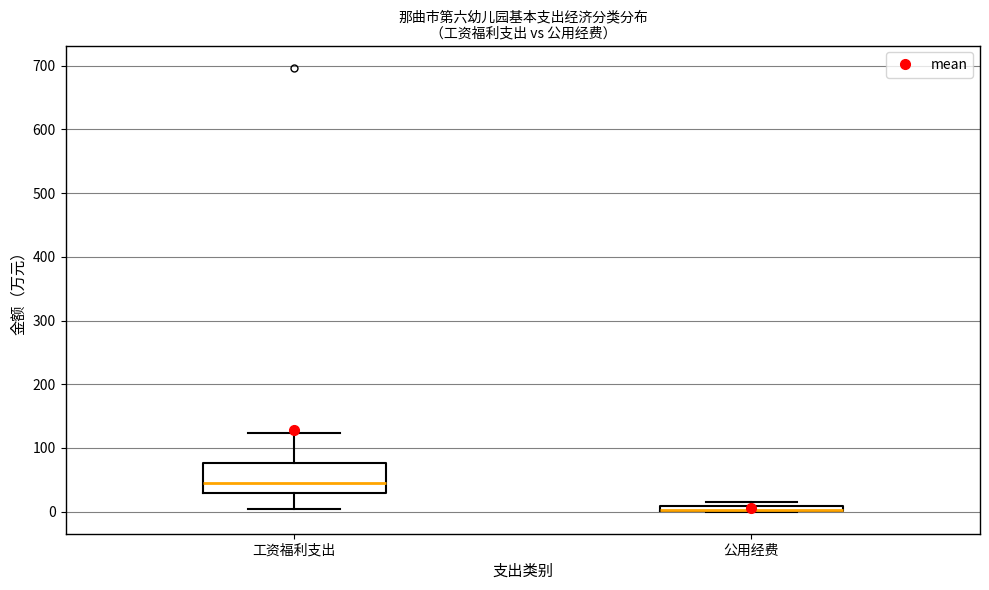

Where does the median line of the box for 工资福利支出 sit on the y-axis? The values are not printed on the chart, so give them approximately, as read against the axis.

40